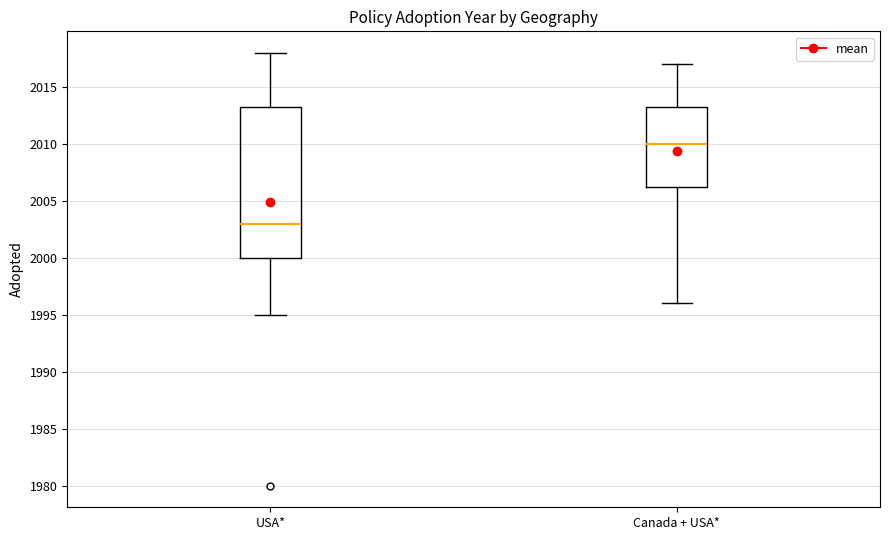

Which box's median line is the highest?

Canada + USA*